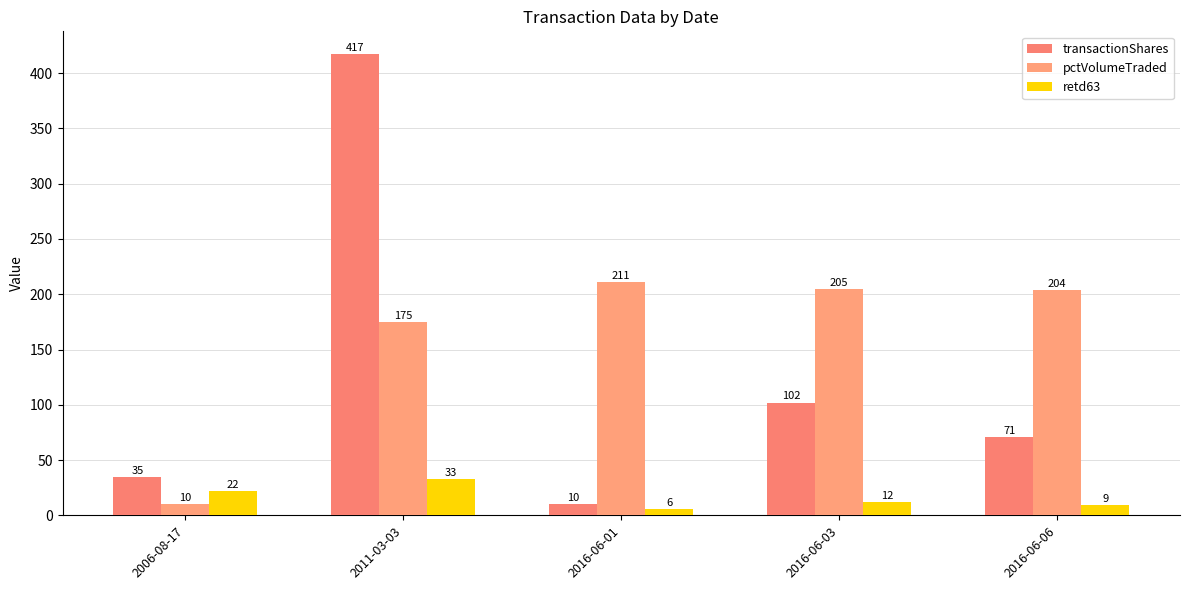

Reading left to right, what are all the values shown in this chart?

transactionShares: 35	417	10	102	71
pctVolumeTraded: 10	175	211	205	204
retd63: 22	33	6	12	9